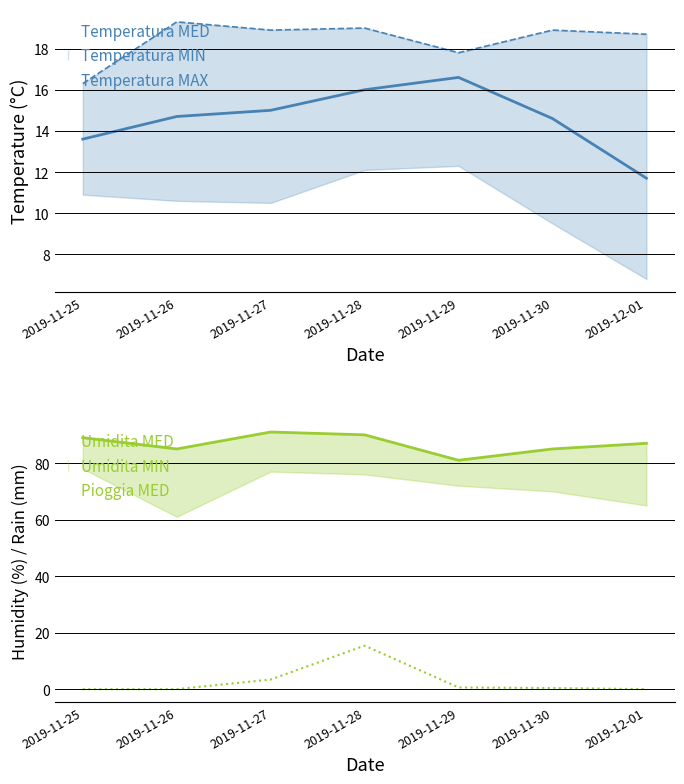

At how many categories does at least one series exceed 58?

7